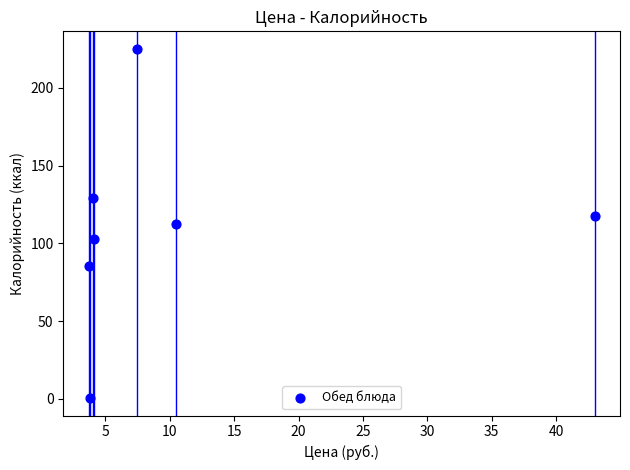

What is the range of Y values (max minus min)?

224.6